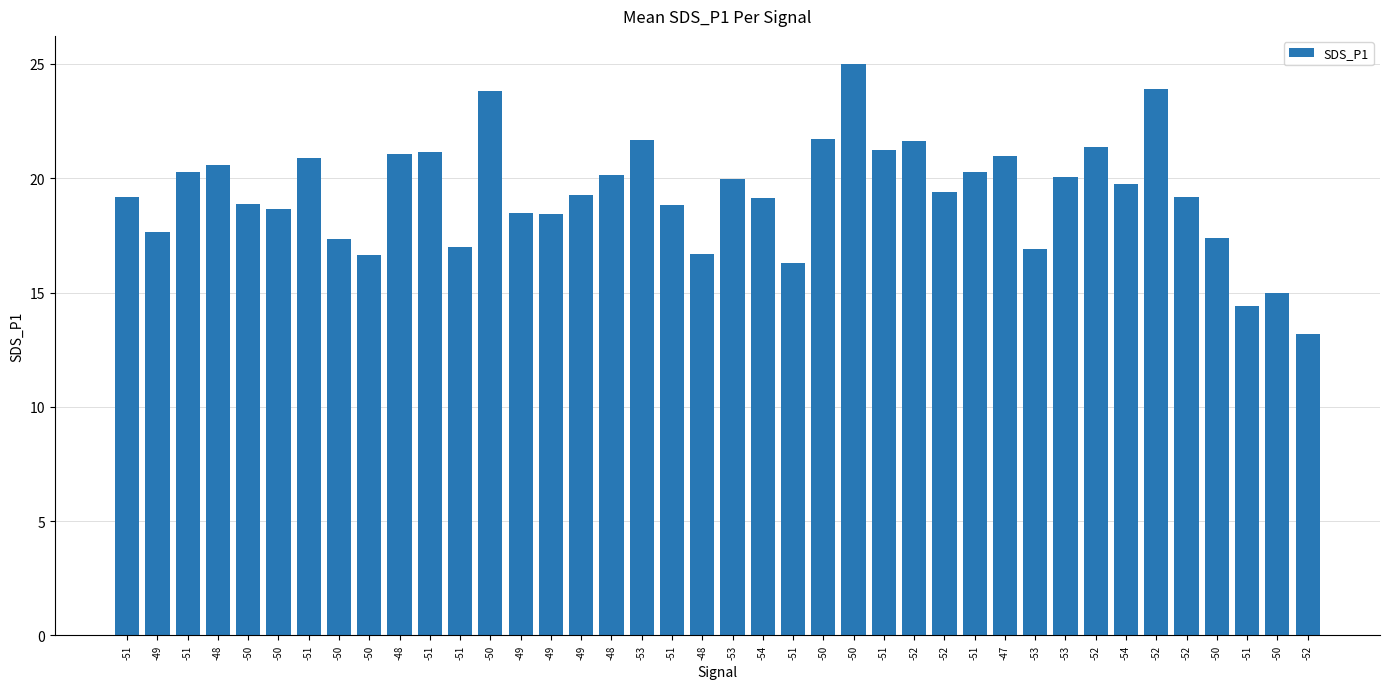

What is the average value?

19.3